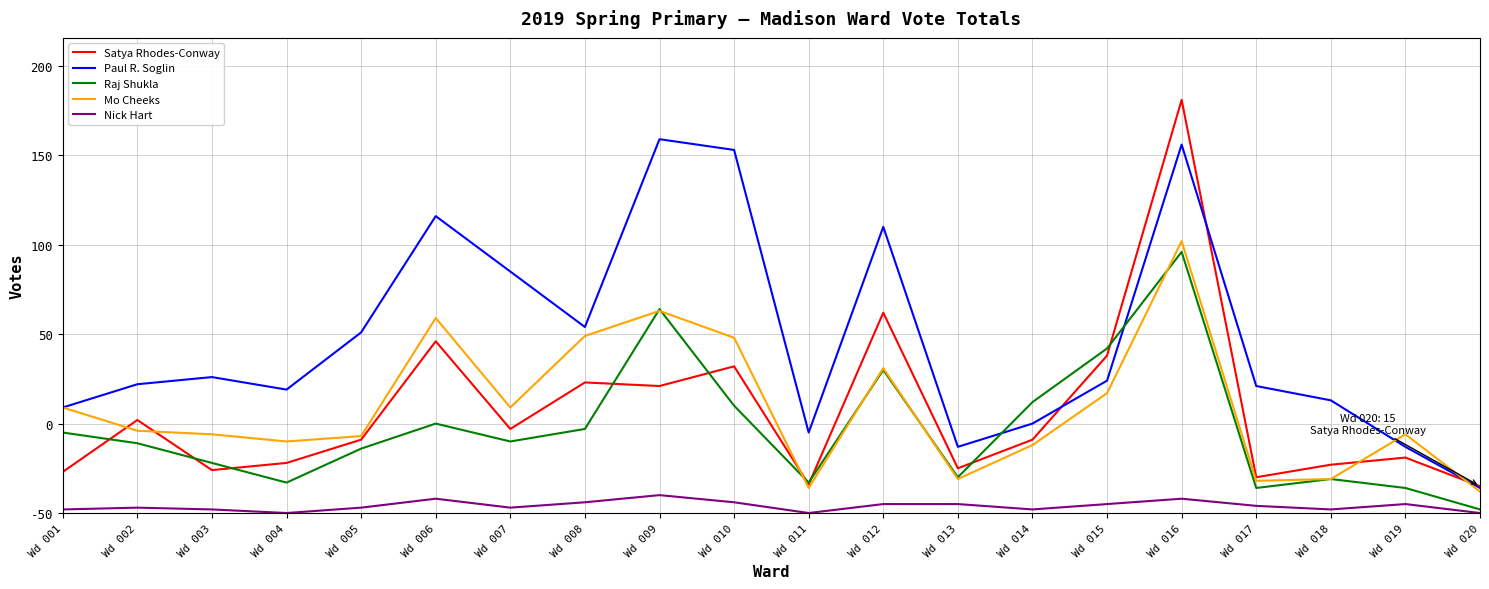

Reading left to right, list all the values displayed in this chart.

Satya Rhodes-Conway: 23	52	24	28	41	96	47	73	71	82	16	112	25	41	88	231	20	27	31	15
Paul R. Soglin: 59	72	76	69	101	166	135	104	209	203	45	160	37	50	74	206	71	63	37	14
Raj Shukla: 45	39	28	17	36	50	40	47	114	60	17	80	20	62	92	146	14	19	14	2
Mo Cheeks: 59	46	44	40	43	109	59	99	113	98	14	81	19	38	67	152	18	19	44	12
Nick Hart: 2	3	2	0	3	8	3	6	10	6	0	5	5	2	5	8	4	2	5	0